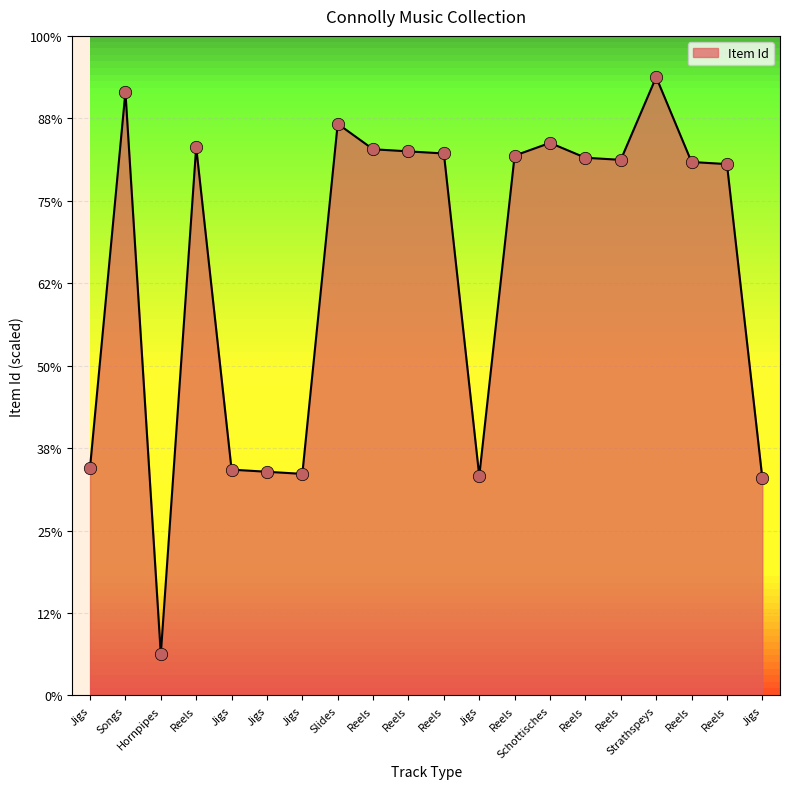

What is the ratio of the value at Reels to the value at Jigs?

2.4